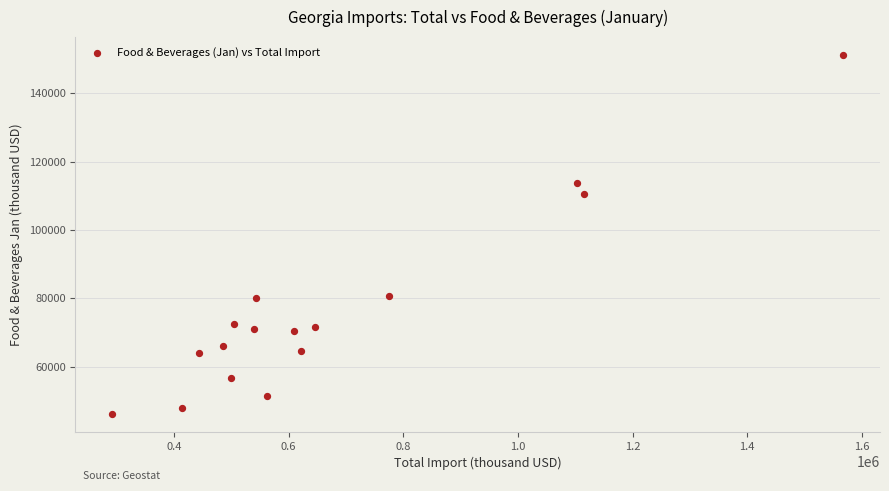

What Y value in the scatter plot is closest to 98730?

110623.3